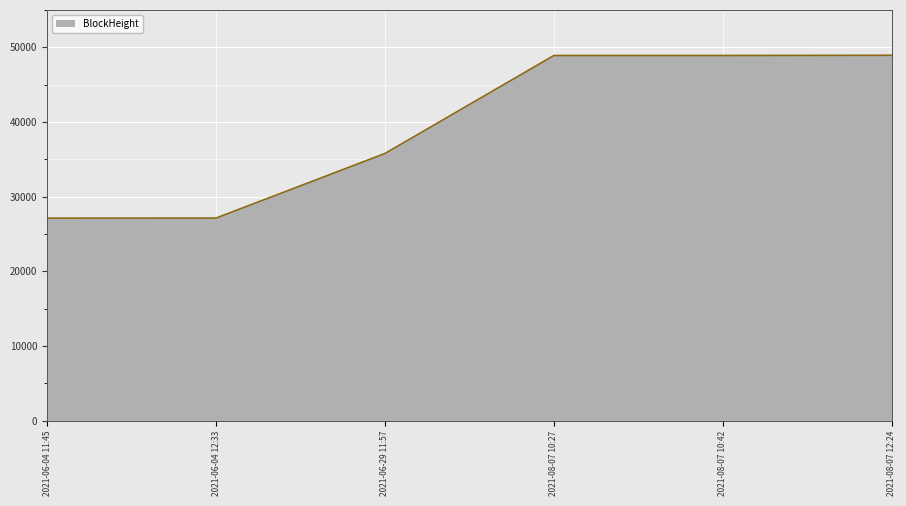

What position from the right is 2021-08-07 10:27?

3